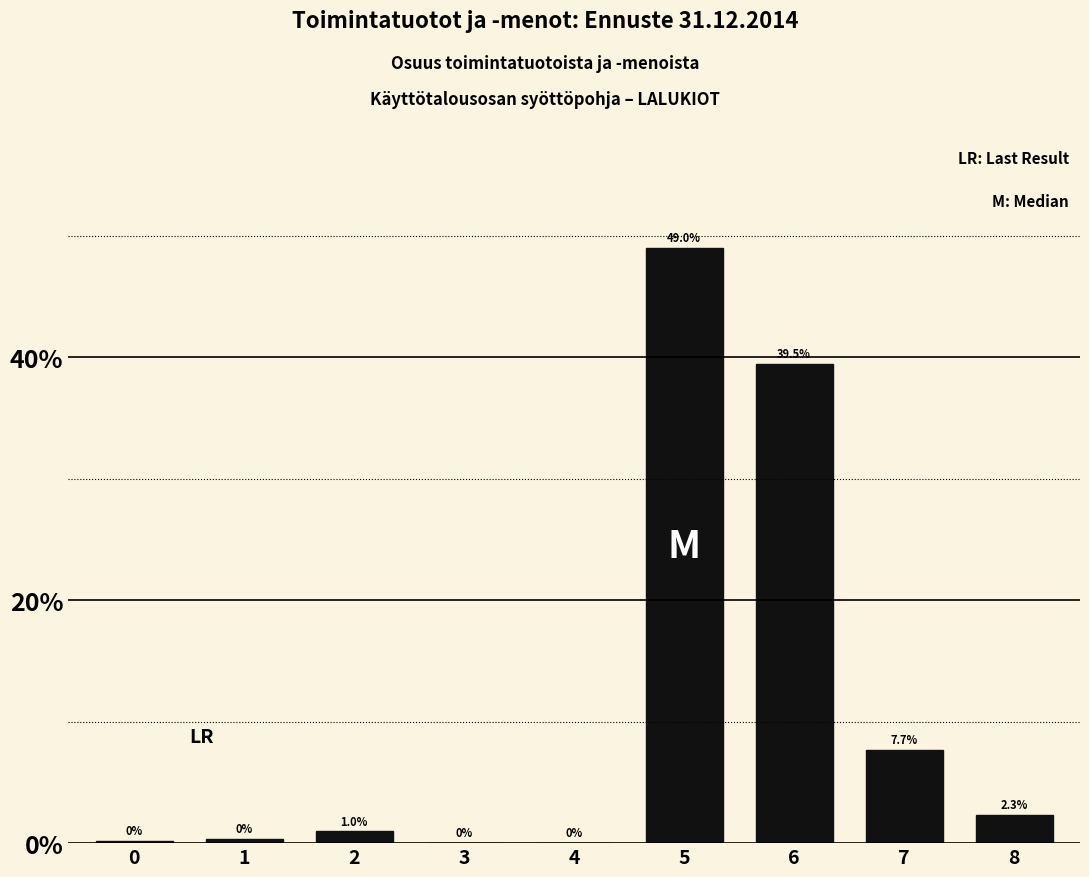

Which category has the highest value across all series?

5